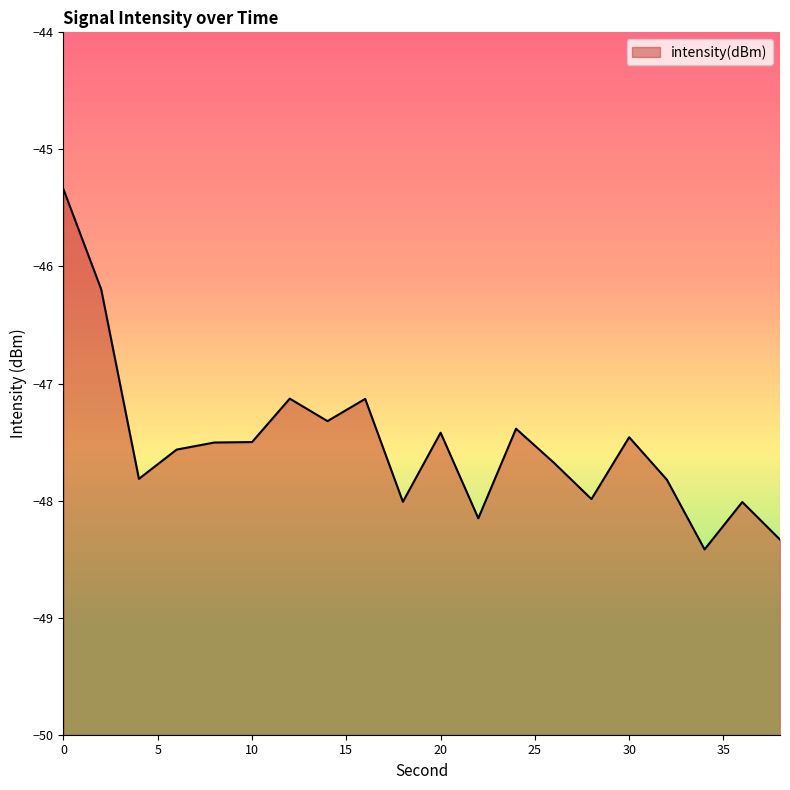

How many interior local peaks (higher than both neighbors) does the data have?

6